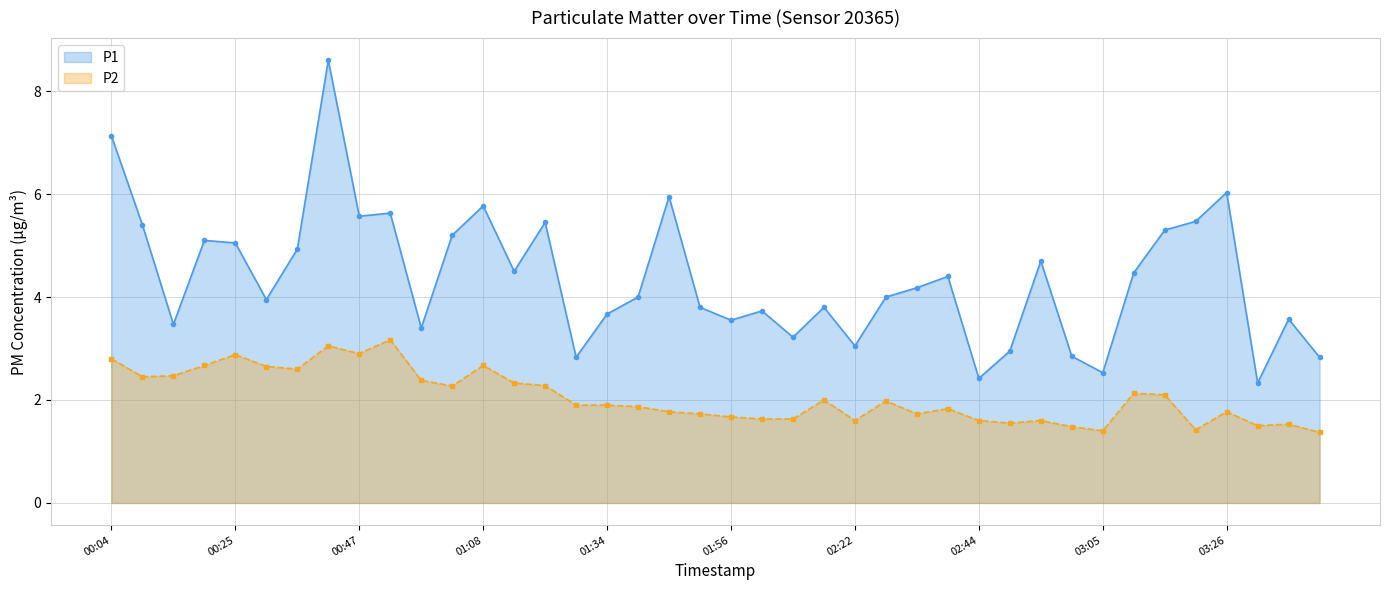

What is the sum of all P2 values?

82.3